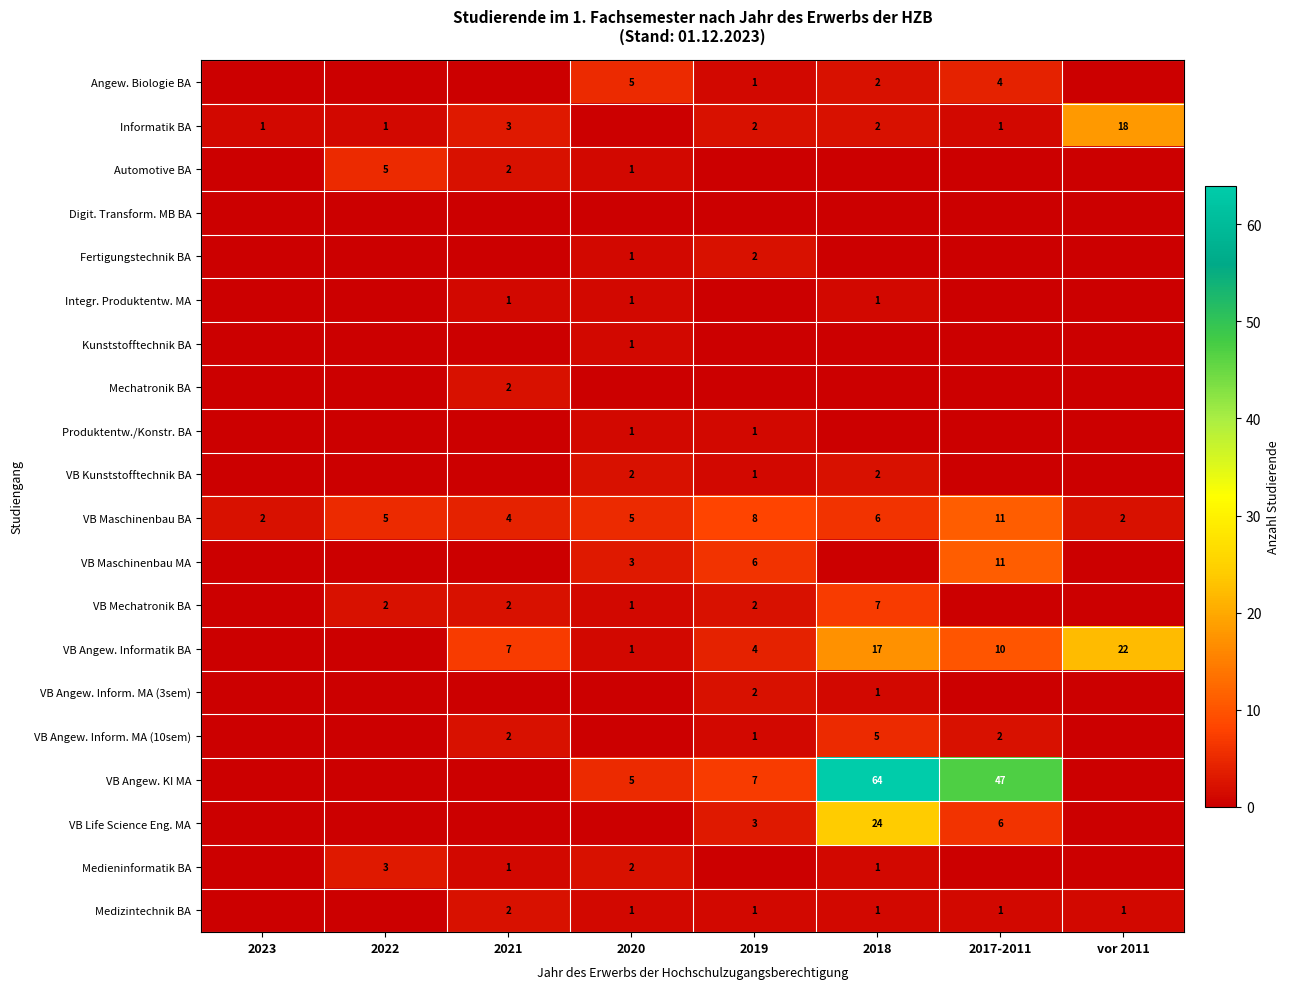

Read the VB Maschinenbau BA value at 2018.

6